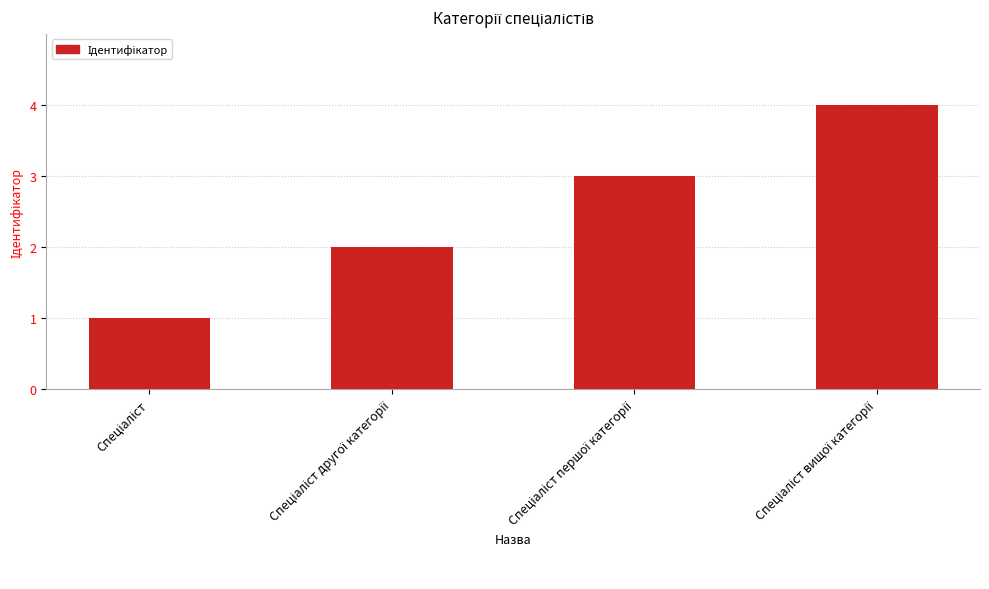

What is the greatest value displayed?

4